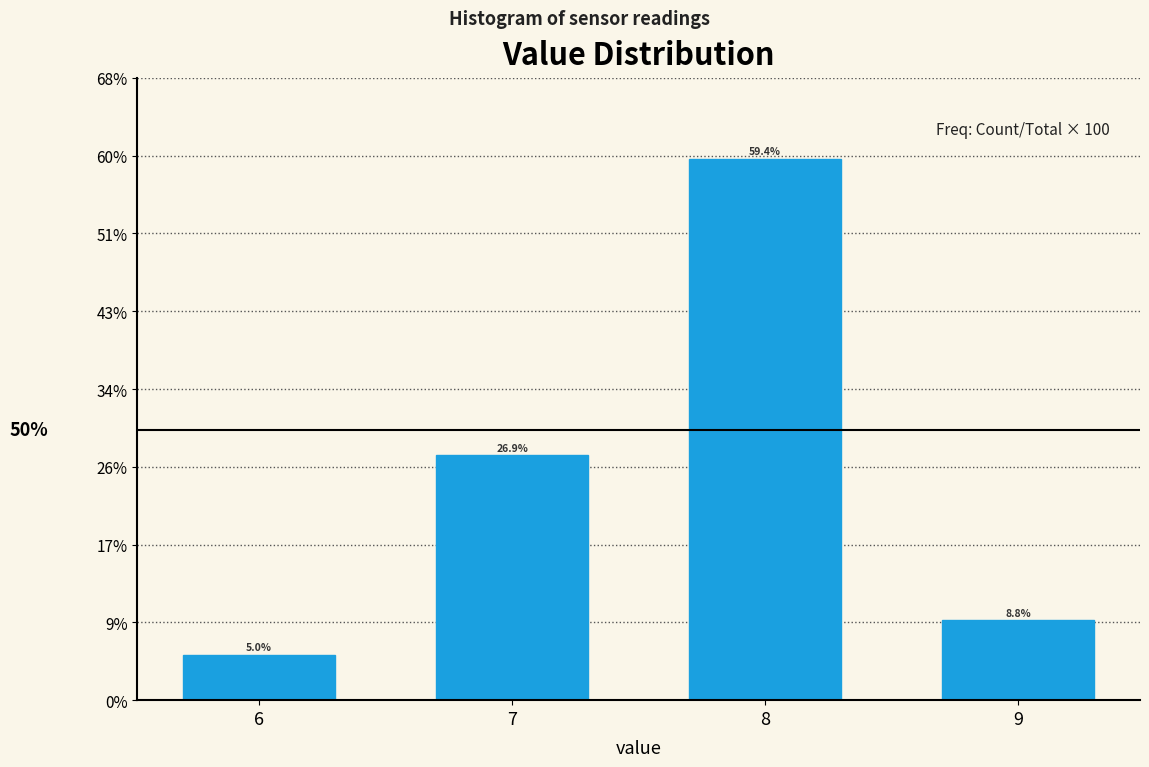

Reading left to right, what are all the values shown in this chart?

6=5.0	7=26.9	8=59.4	9=8.8